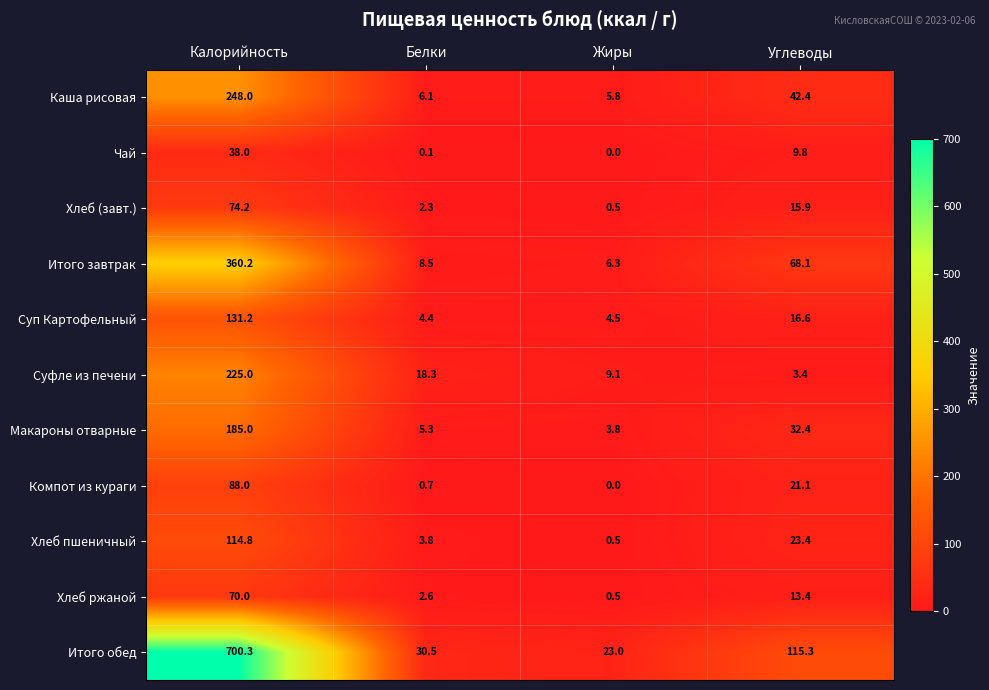

What is the total value across all series at Белки?

82.6